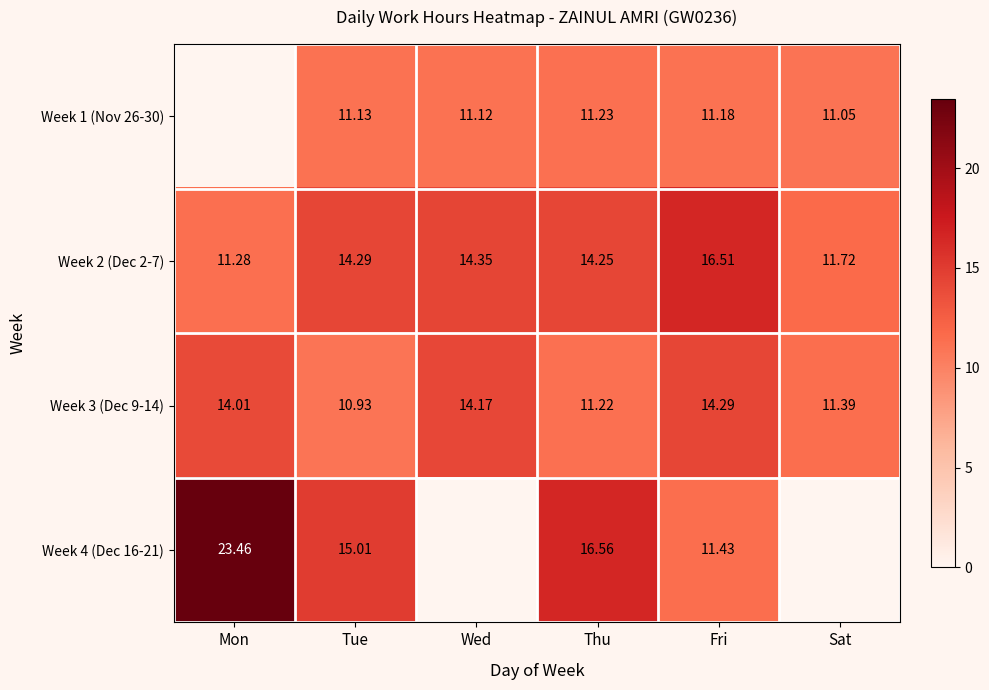

Is it true that Week 1 (Nov 26-30) equals 4.2 at Wed?

False